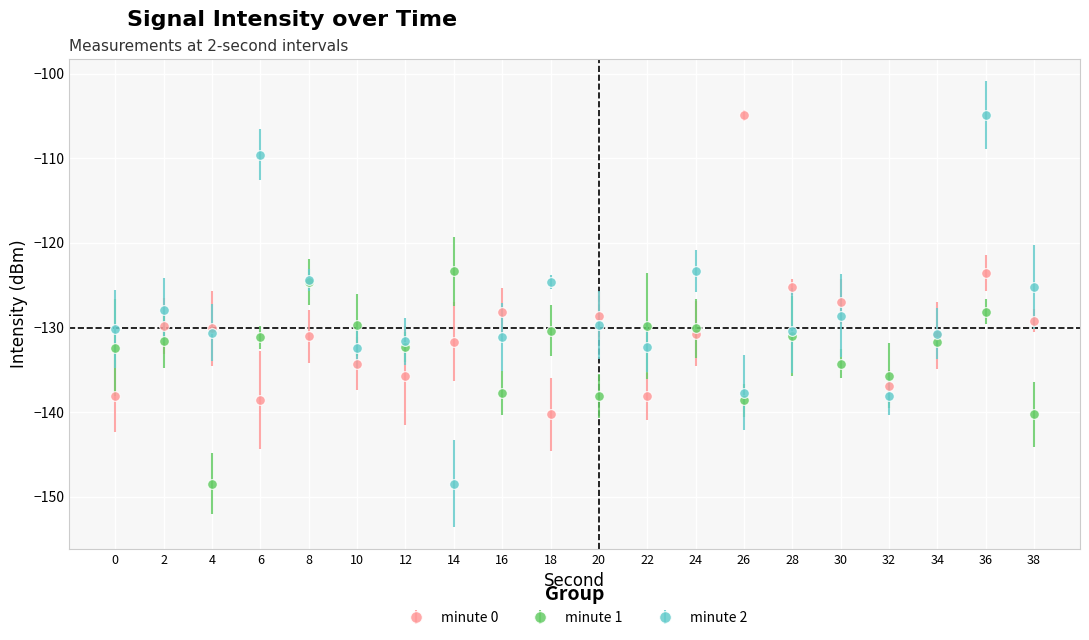

How many interior local valleys does the minute 0 series have?

5